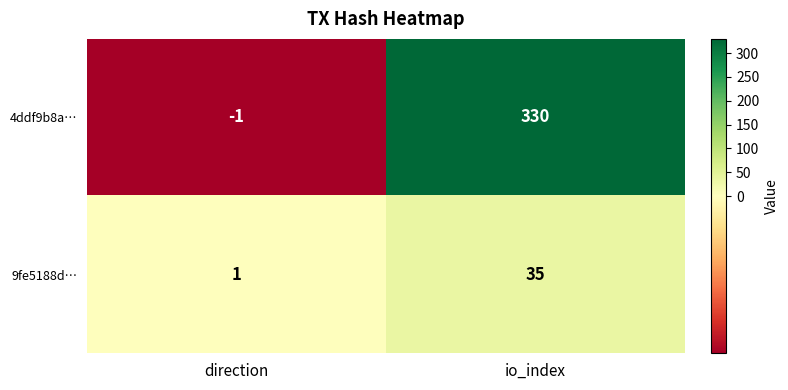

At which category is the sum across all series the highest?

io_index